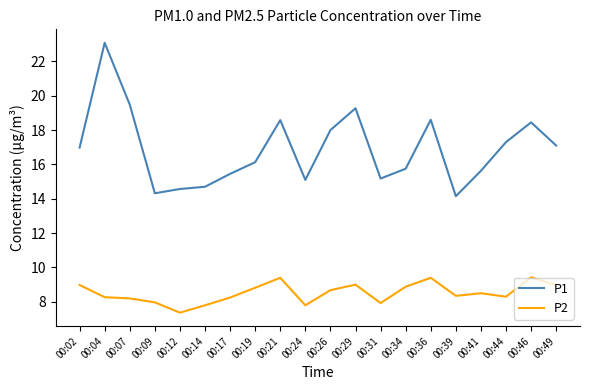

What is the sum of all P1 values?

337.8